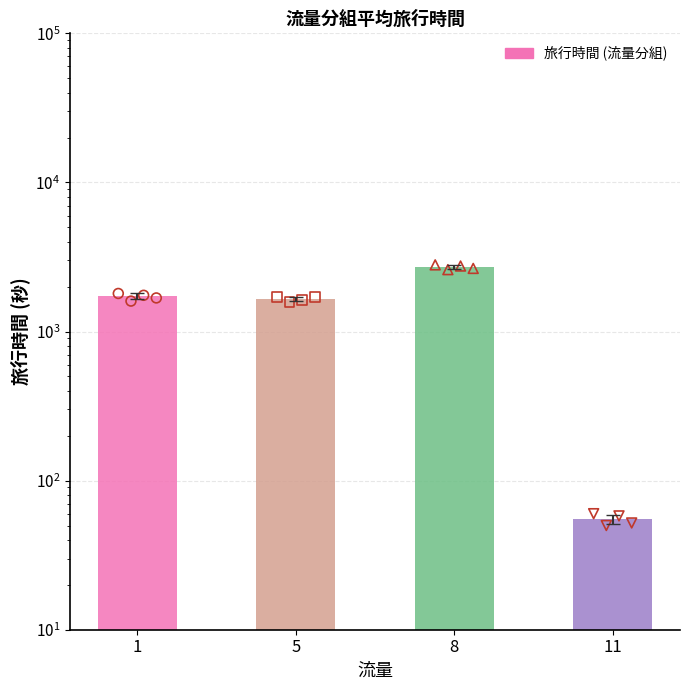

Between 11 and 8, which is larger?

8